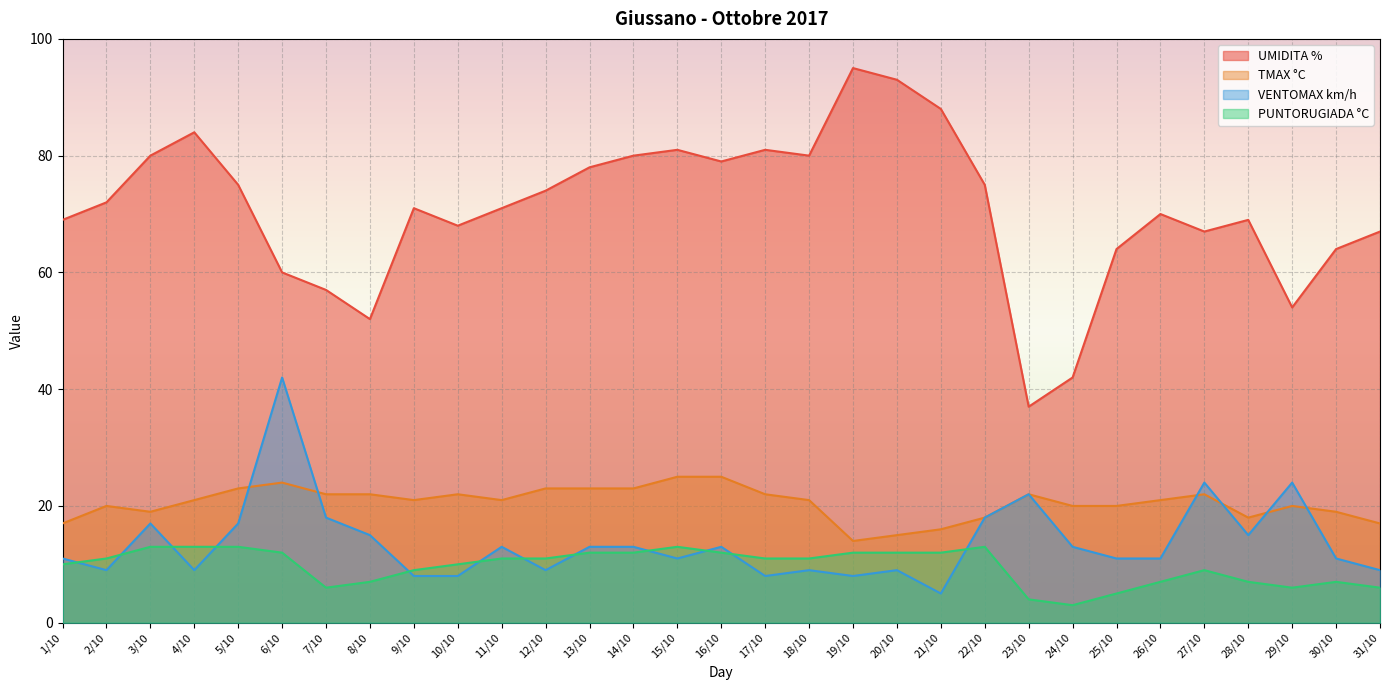

Which has a higher value, 3/10 or 19/10?

19/10